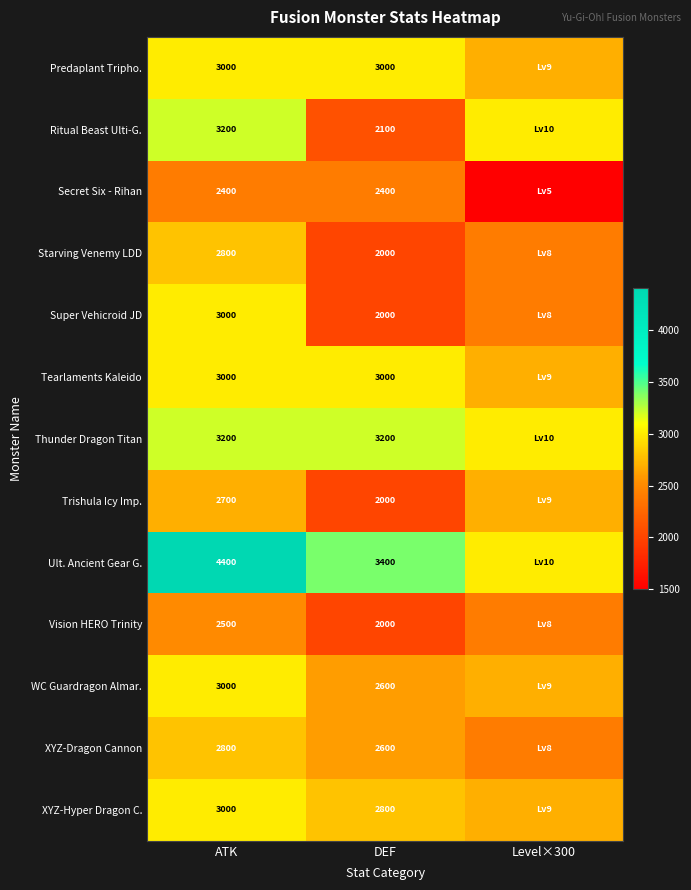

True or false: Secret Six - Rihan has a value of 3234 at DEF.

False